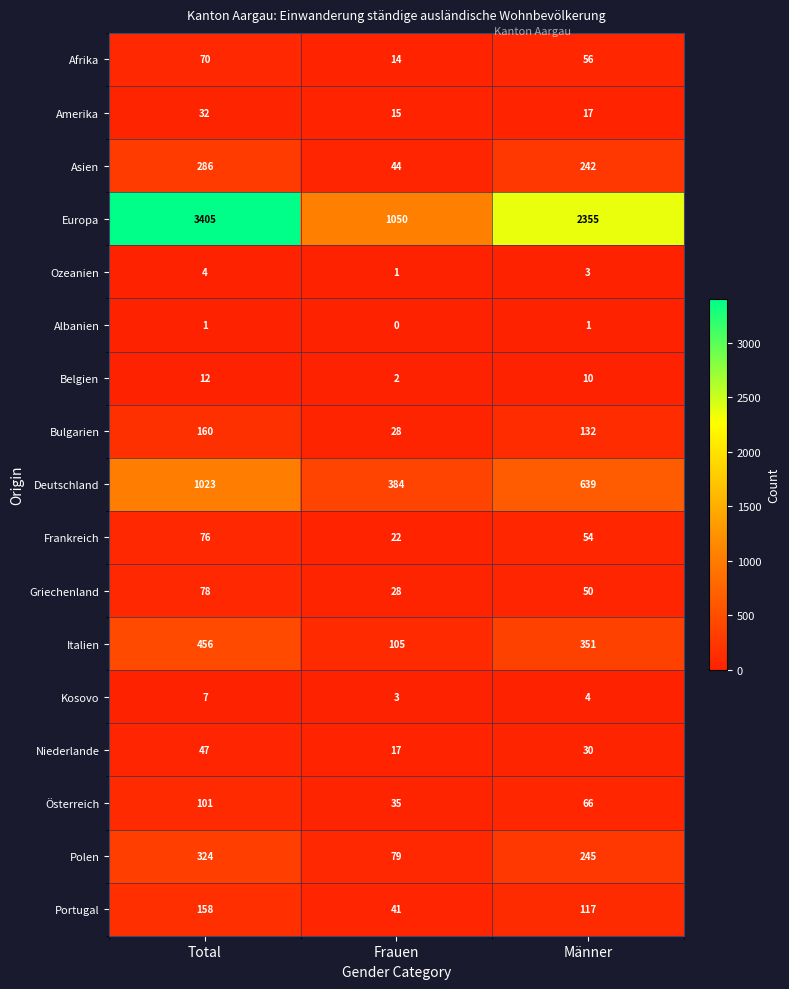

At how many categories does at least one series exceed 1?

3